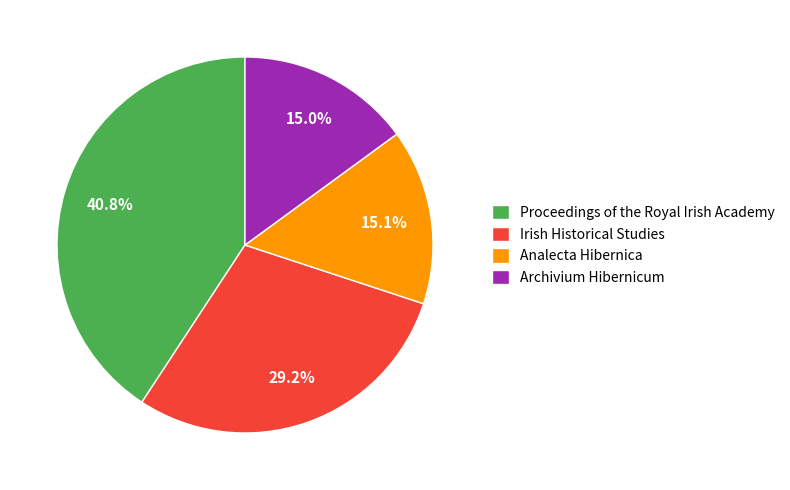

Does any single category account for the majority?

No